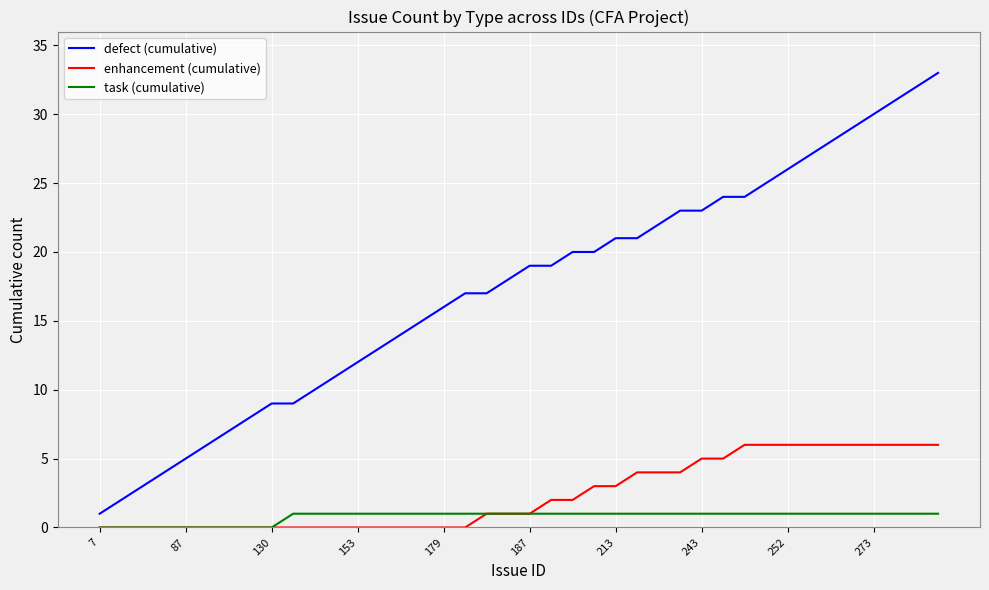

What is the greatest value displayed?

33